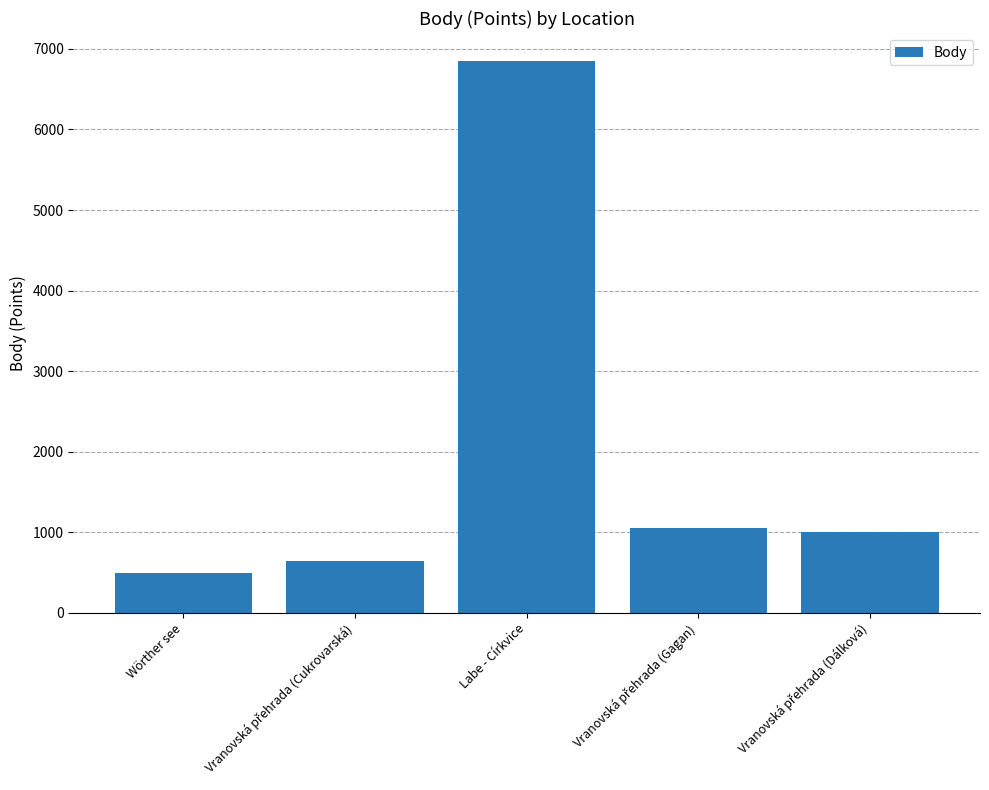

What is the value of the 1st bar from the left?

489